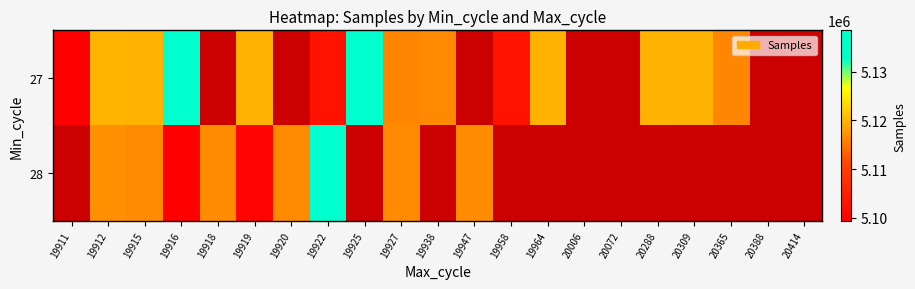

At which category does the chart reach its peak across all series?

19916